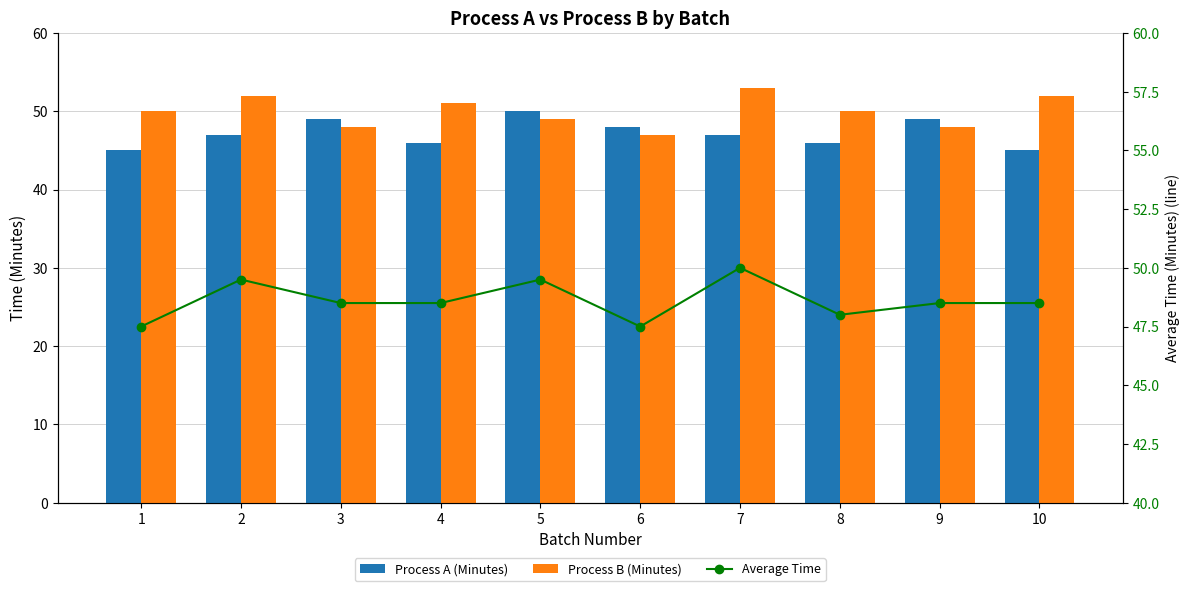

Read the Average Time value at 8.

48.0